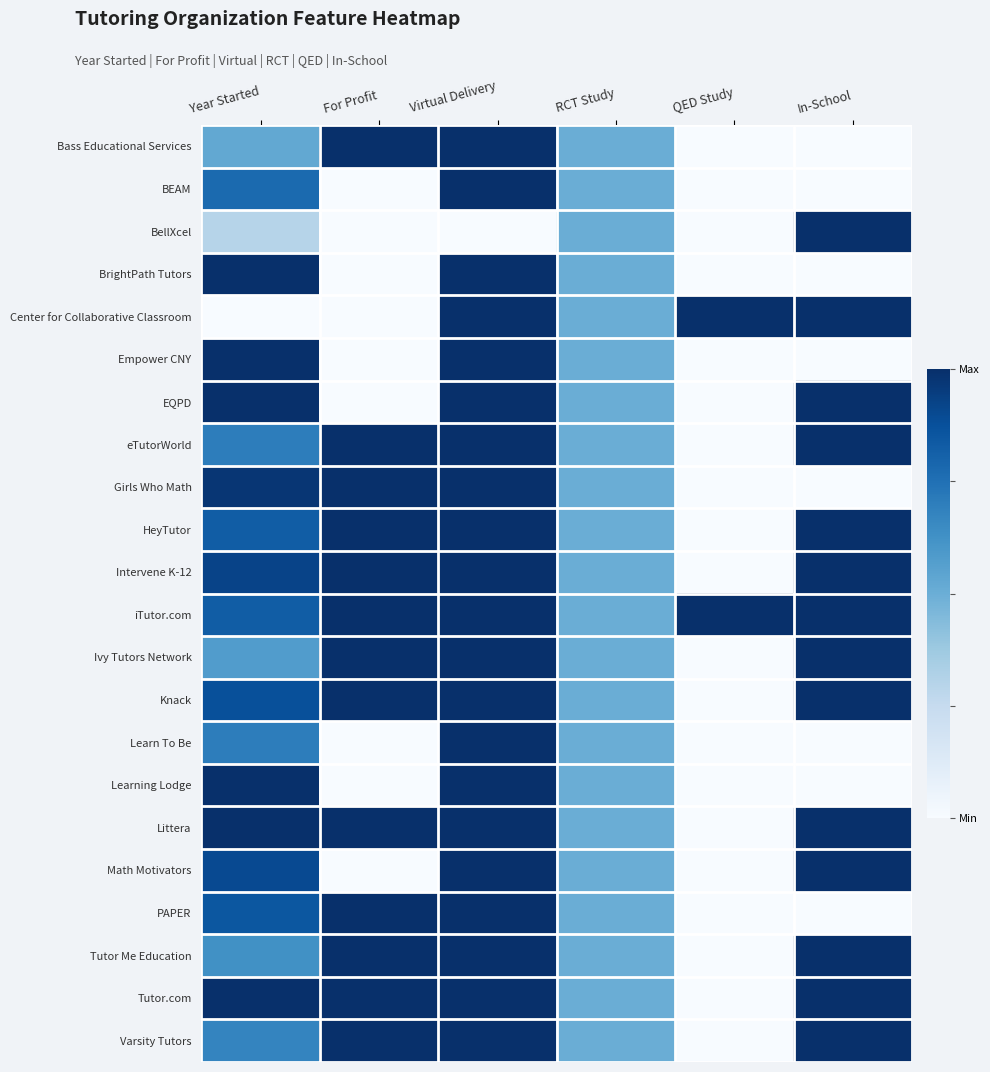

Reading right to left, list all the values displayed in this chart.

Bass Educational Services: In-School=0.0	QED Study=0.0	RCT Study=0.5	Virtual Delivery=1.0	For Profit=1.0	Year Started=0.5
BEAM: In-School=0.0	QED Study=0.0	RCT Study=0.5	Virtual Delivery=1.0	For Profit=0.0	Year Started=0.8
BellXcel: In-School=1.0	QED Study=0.0	RCT Study=0.5	Virtual Delivery=0.0	For Profit=0.0	Year Started=0.3
BrightPath Tutors: In-School=0.0	QED Study=0.0	RCT Study=0.5	Virtual Delivery=1.0	For Profit=0.0	Year Started=1.0
Center for Collaborative Classroom: In-School=1.0	QED Study=1.0	RCT Study=0.5	Virtual Delivery=1.0	For Profit=0.0	Year Started=0.0
Empower CNY: In-School=0.0	QED Study=0.0	RCT Study=0.5	Virtual Delivery=1.0	For Profit=0.0	Year Started=1.0
EQPD: In-School=1.0	QED Study=0.0	RCT Study=0.5	Virtual Delivery=1.0	For Profit=0.0	Year Started=1.0
eTutorWorld: In-School=1.0	QED Study=0.0	RCT Study=0.5	Virtual Delivery=1.0	For Profit=1.0	Year Started=0.7
Girls Who Math: In-School=0.0	QED Study=0.0	RCT Study=0.5	Virtual Delivery=1.0	For Profit=1.0	Year Started=1.0
HeyTutor: In-School=1.0	QED Study=0.0	RCT Study=0.5	Virtual Delivery=1.0	For Profit=1.0	Year Started=0.8
Intervene K-12: In-School=1.0	QED Study=0.0	RCT Study=0.5	Virtual Delivery=1.0	For Profit=1.0	Year Started=0.9
iTutor.com: In-School=1.0	QED Study=1.0	RCT Study=0.5	Virtual Delivery=1.0	For Profit=1.0	Year Started=0.8
Ivy Tutors Network: In-School=1.0	QED Study=0.0	RCT Study=0.5	Virtual Delivery=1.0	For Profit=1.0	Year Started=0.6
Knack: In-School=1.0	QED Study=0.0	RCT Study=0.5	Virtual Delivery=1.0	For Profit=1.0	Year Started=0.9
Learn To Be: In-School=0.0	QED Study=0.0	RCT Study=0.5	Virtual Delivery=1.0	For Profit=0.0	Year Started=0.7
Learning Lodge: In-School=0.0	QED Study=0.0	RCT Study=0.5	Virtual Delivery=1.0	For Profit=0.0	Year Started=1.0
Littera: In-School=1.0	QED Study=0.0	RCT Study=0.5	Virtual Delivery=1.0	For Profit=1.0	Year Started=1.0
Math Motivators: In-School=1.0	QED Study=0.0	RCT Study=0.5	Virtual Delivery=1.0	For Profit=0.0	Year Started=0.9
PAPER: In-School=0.0	QED Study=0.0	RCT Study=0.5	Virtual Delivery=1.0	For Profit=1.0	Year Started=0.8
Tutor Me Education: In-School=1.0	QED Study=0.0	RCT Study=0.5	Virtual Delivery=1.0	For Profit=1.0	Year Started=0.6
Tutor.com: In-School=1.0	QED Study=0.0	RCT Study=0.5	Virtual Delivery=1.0	For Profit=1.0	Year Started=1.0
Varsity Tutors: In-School=1.0	QED Study=0.0	RCT Study=0.5	Virtual Delivery=1.0	For Profit=1.0	Year Started=0.7